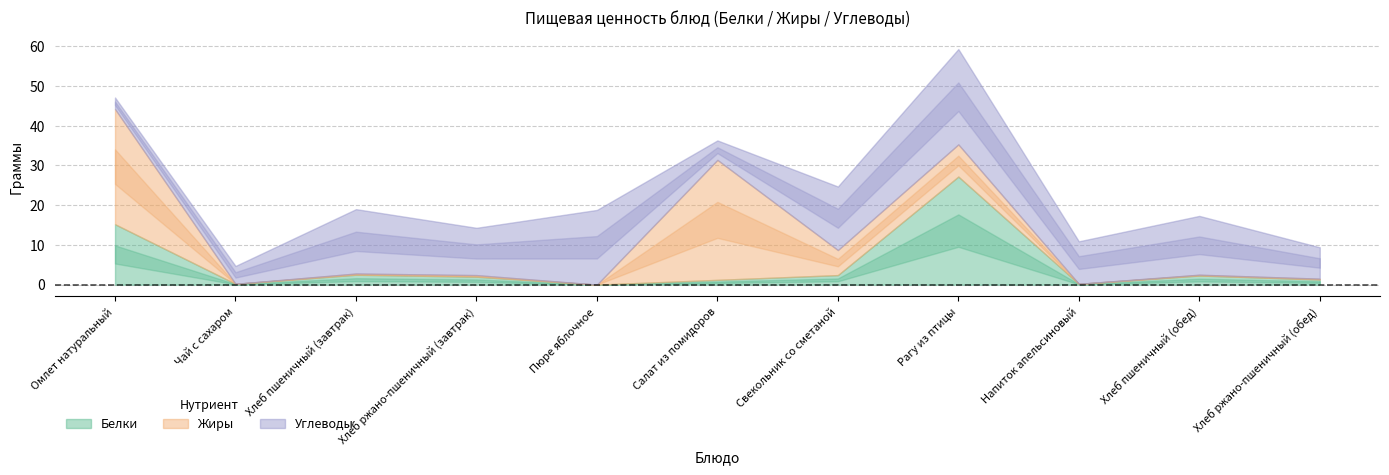

The value of Белки at Свекольник со сметаной is 2.4. True or false?

True